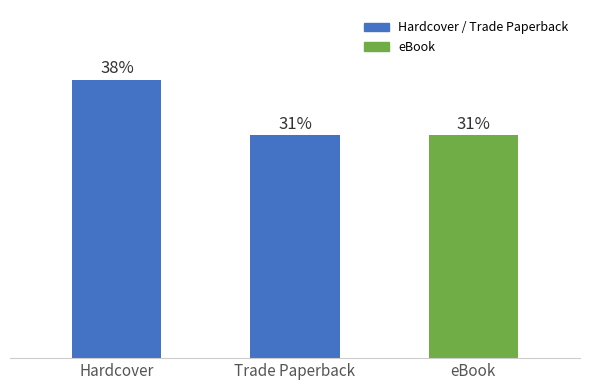

The value at Trade Paperback is 7. True or false?

False